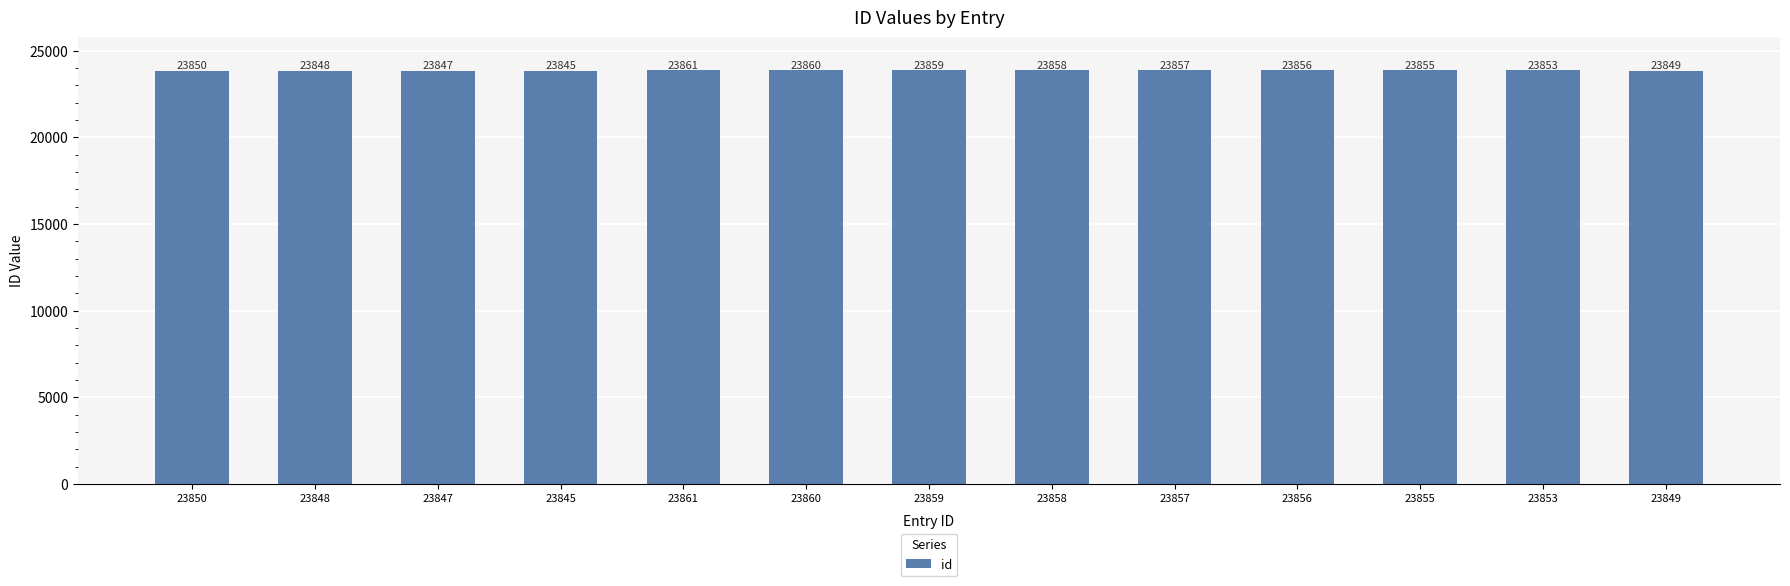

Is it true that the value at 23853 is 16482?

False